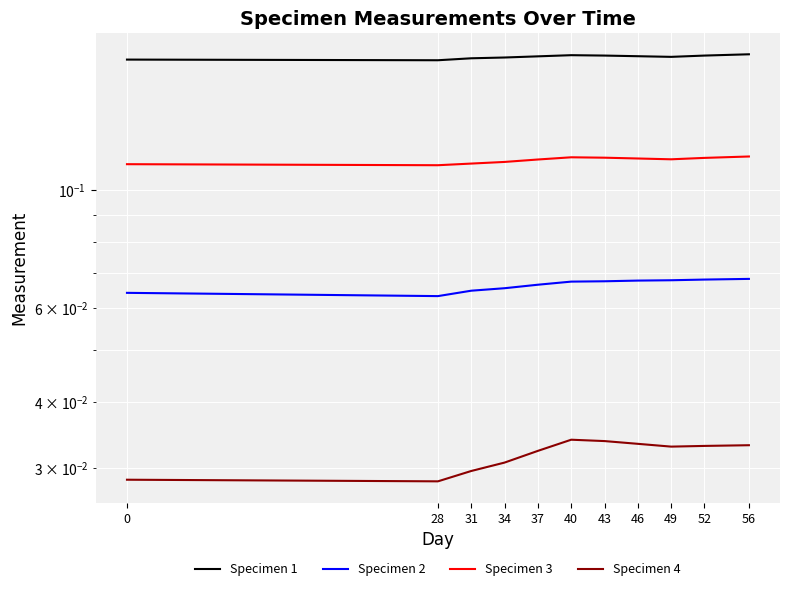

Rank the series at 34 from lowest to highest value.

Specimen 4, Specimen 2, Specimen 3, Specimen 1